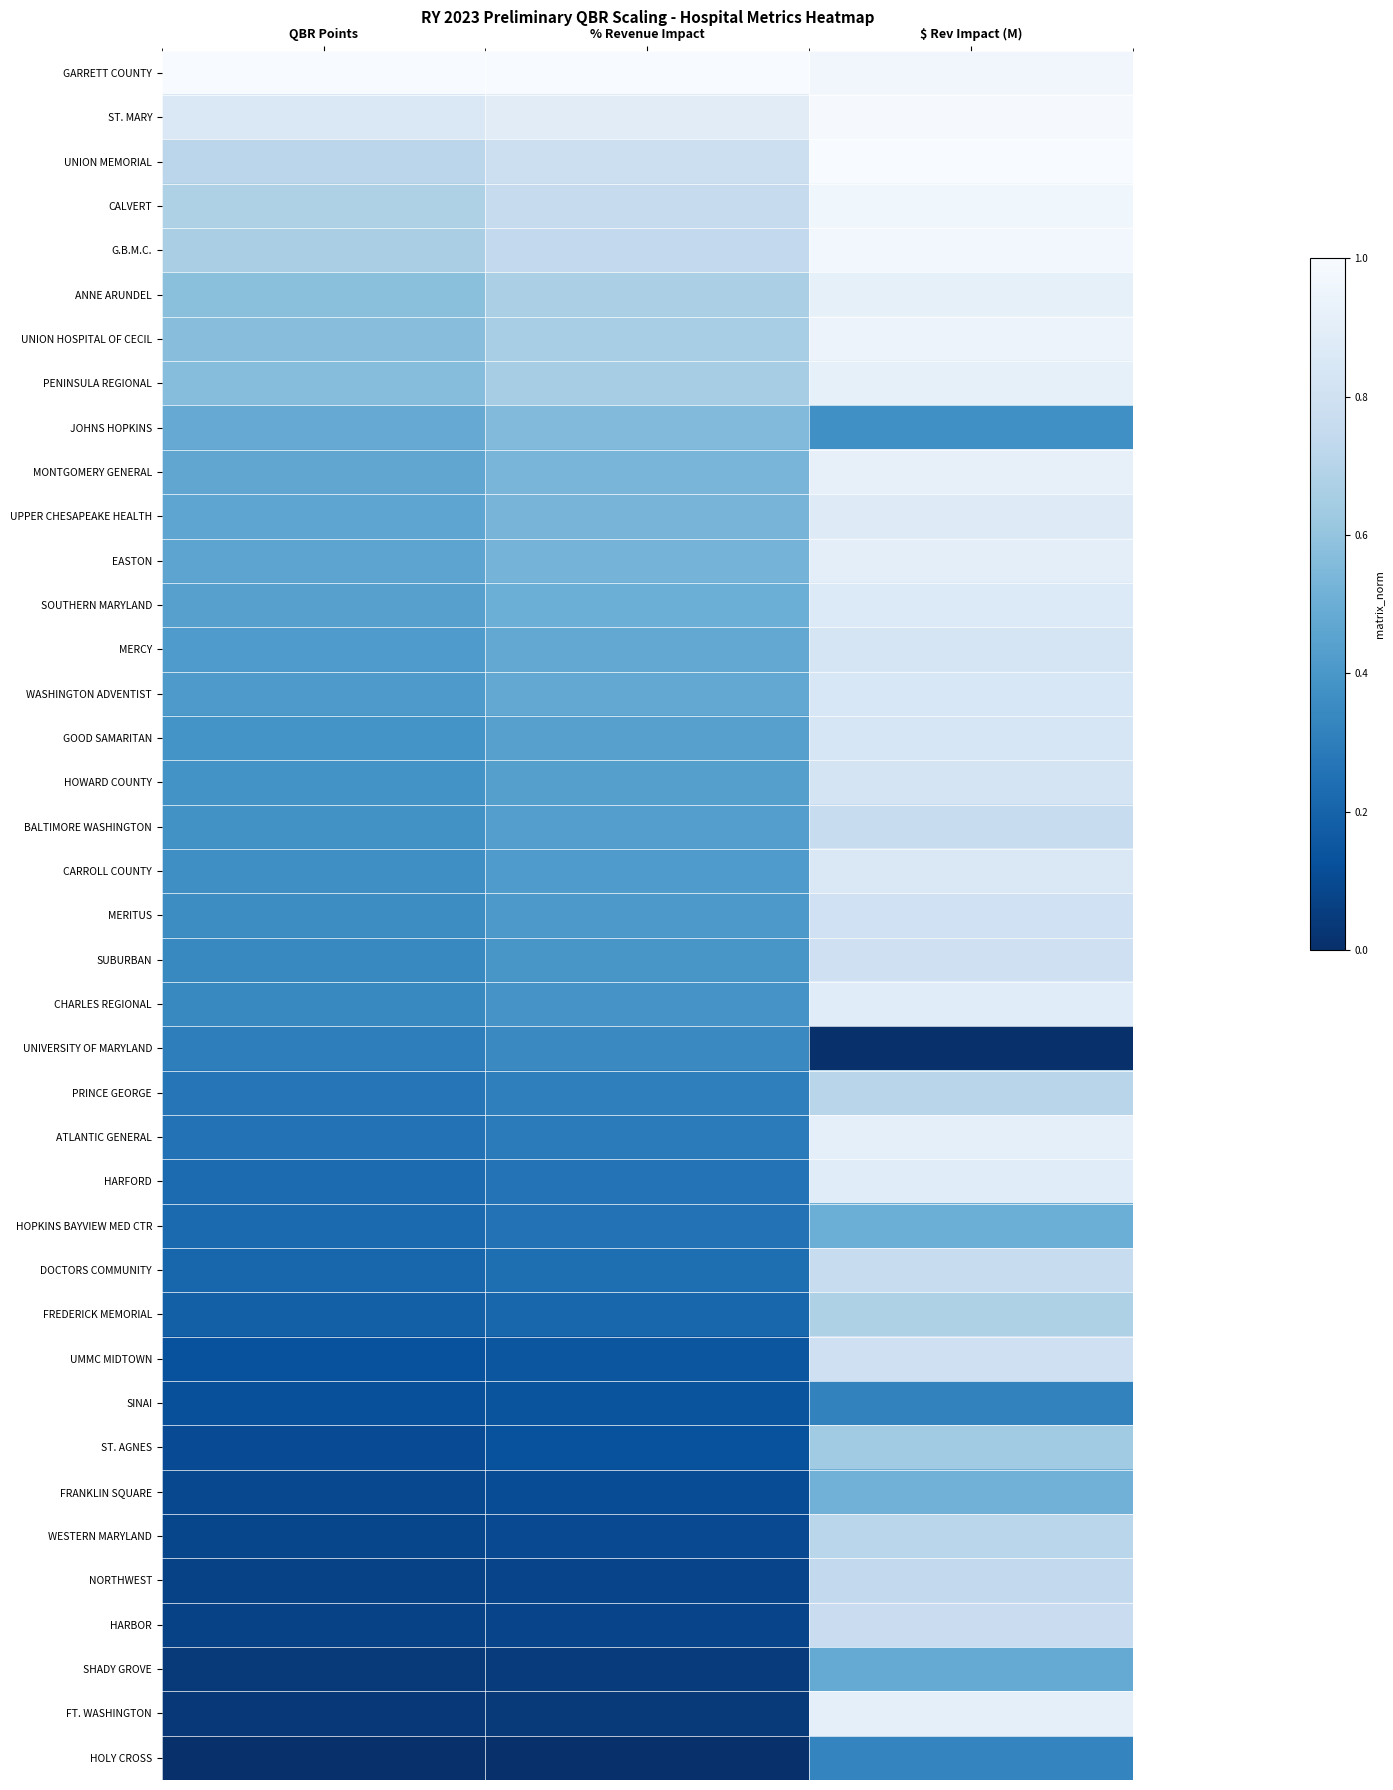

What is the maximum value shown in the chart?

1.0